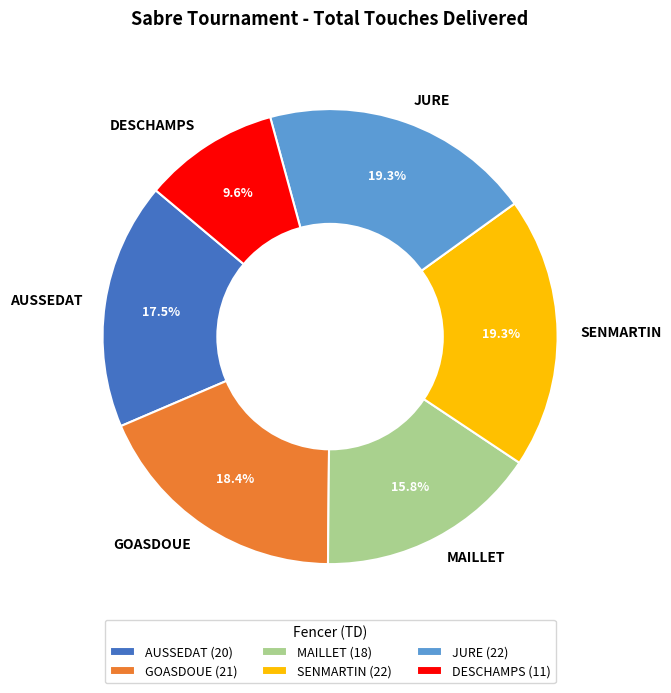

The JURE slice represents 19% of the pie. True or false?

True